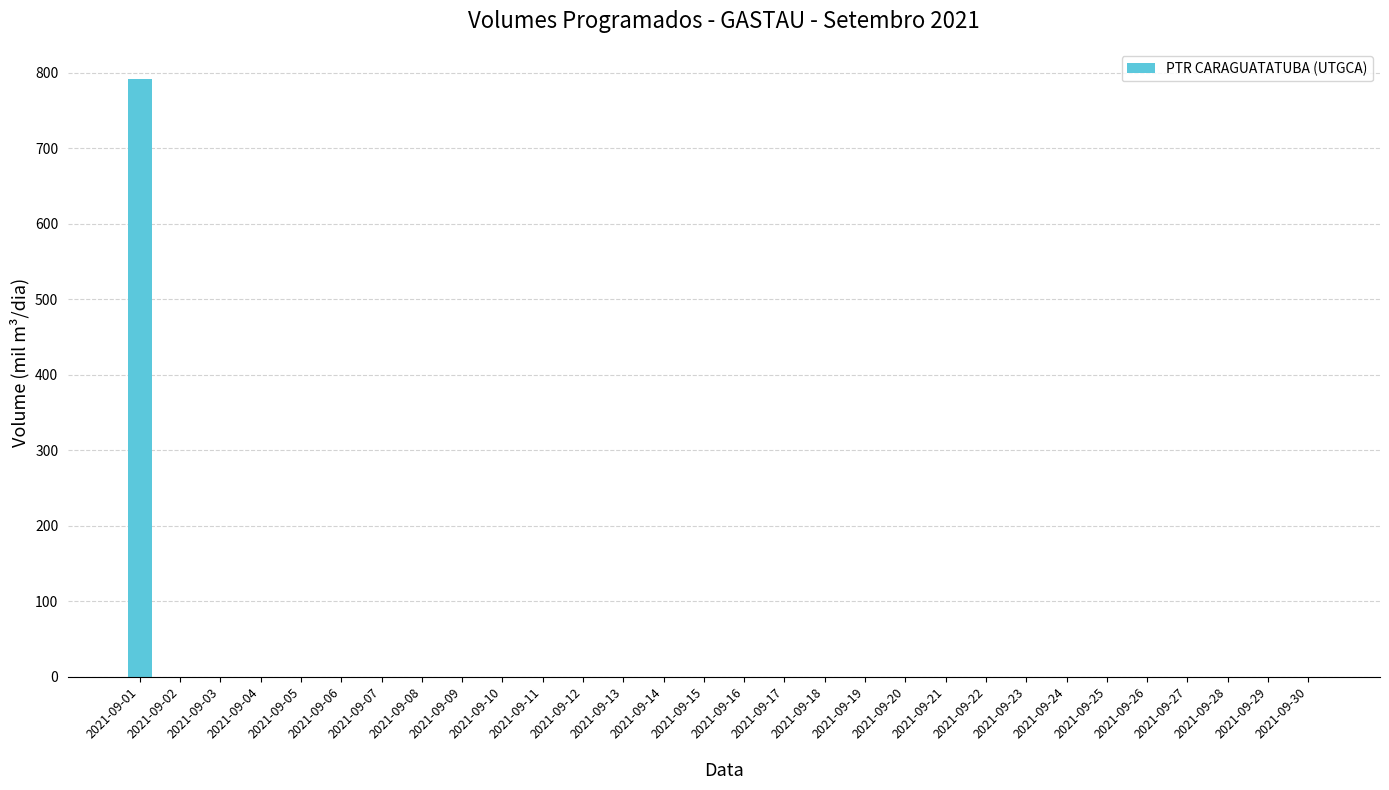

What is the greatest value displayed?

792